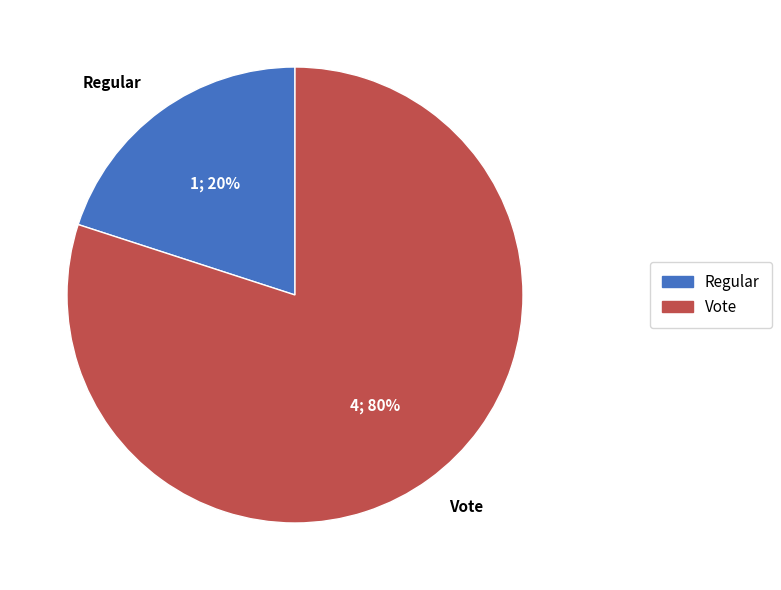

What is the majority slice?

Vote